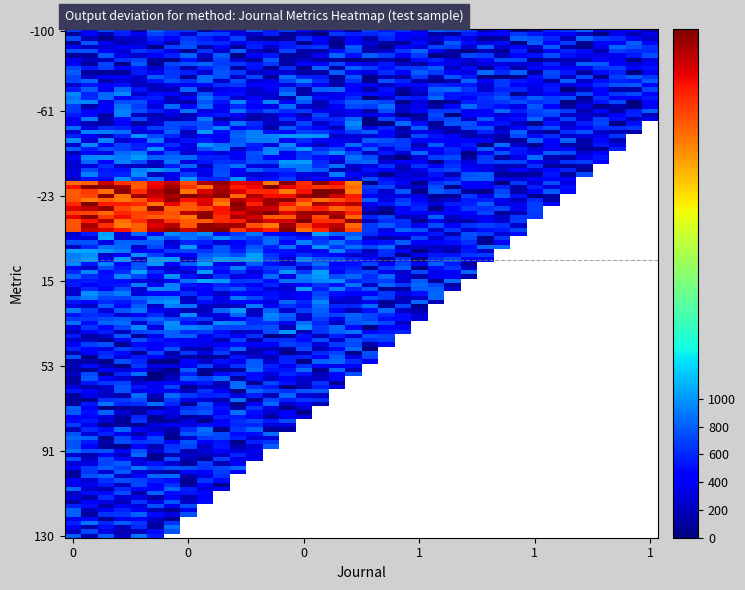

At which category is the sum across all series the highest?

3